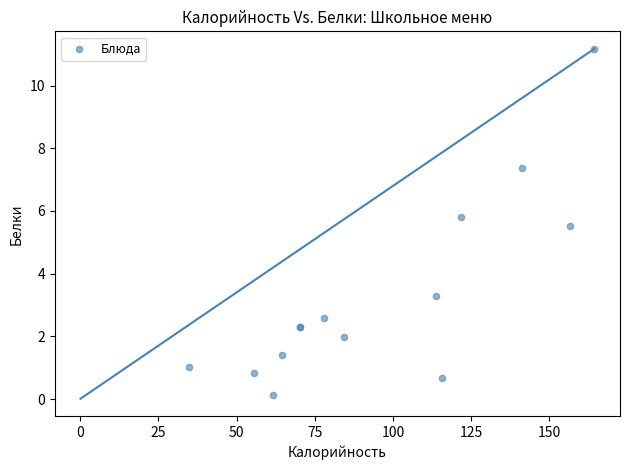

What Y value in the scatter plot is closest to 5?

5.5